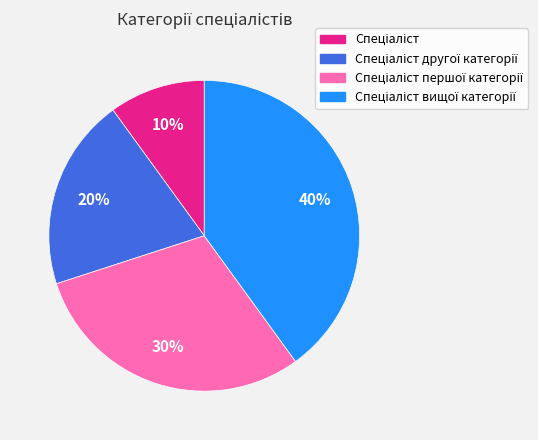

To the nearest percent, what is the average slice percentage?

25%